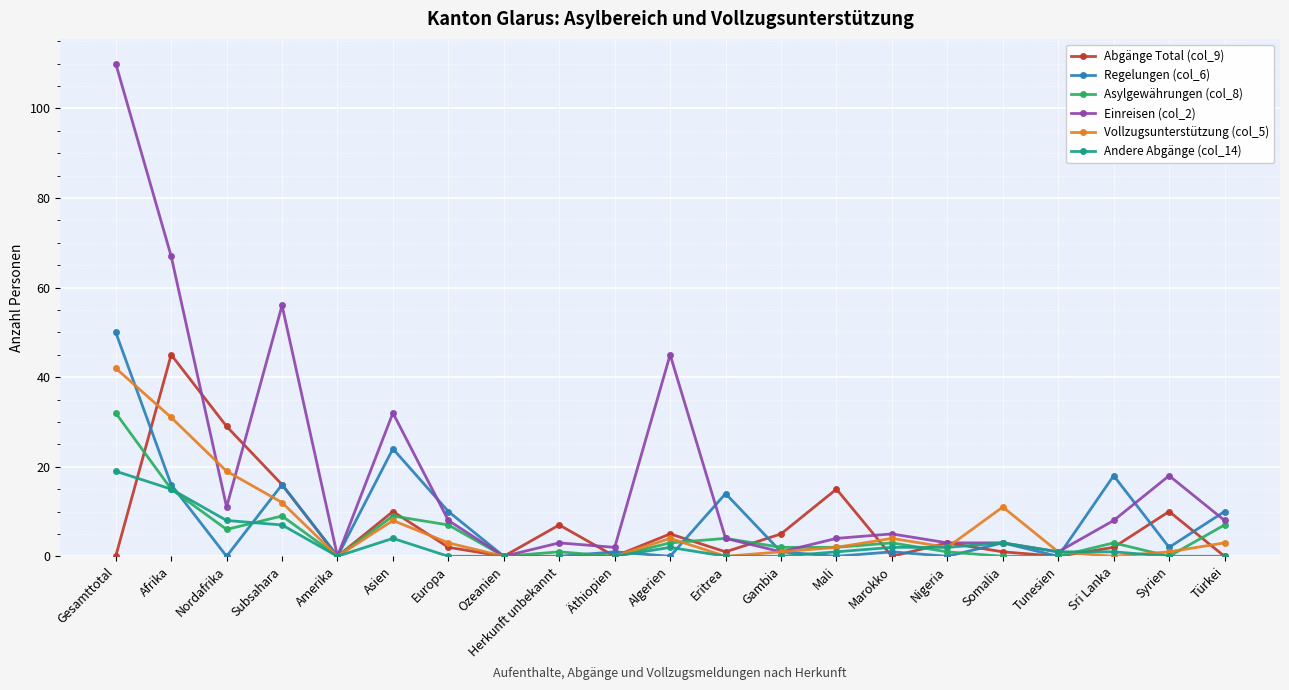

The Einreisen (col_2) series shows 45 at Algerien. True or false?

True